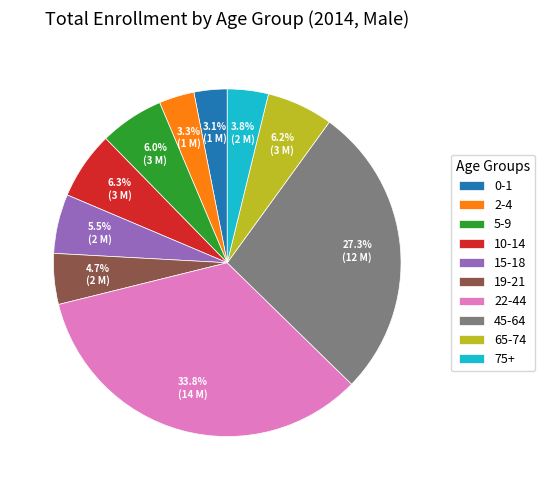

Is it true that 75+ is 4% of the pie?

True